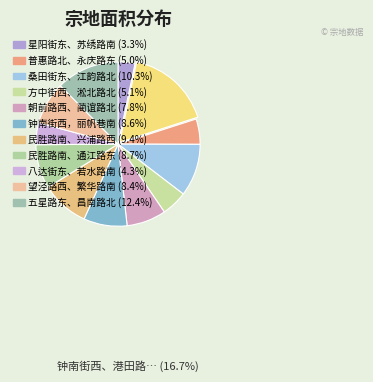

To the nearest percent, what is the difference between the largest and smallest slice percentages?

13%